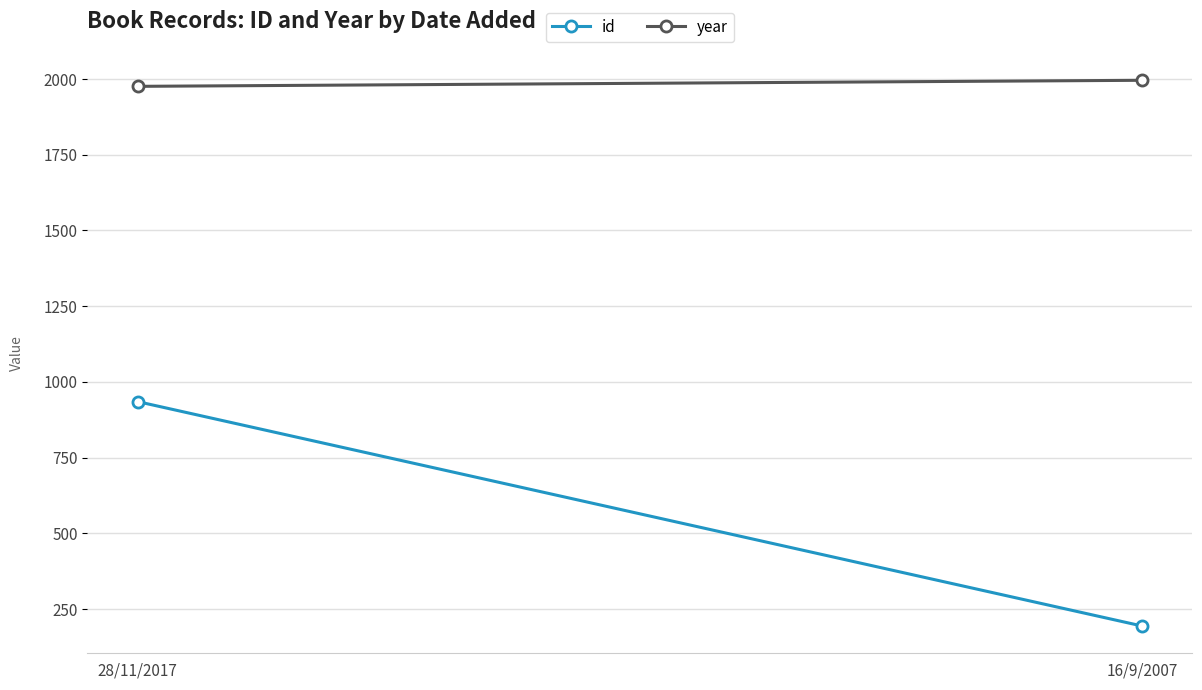

What is the label of the 2nd point from the right?

28/11/2017